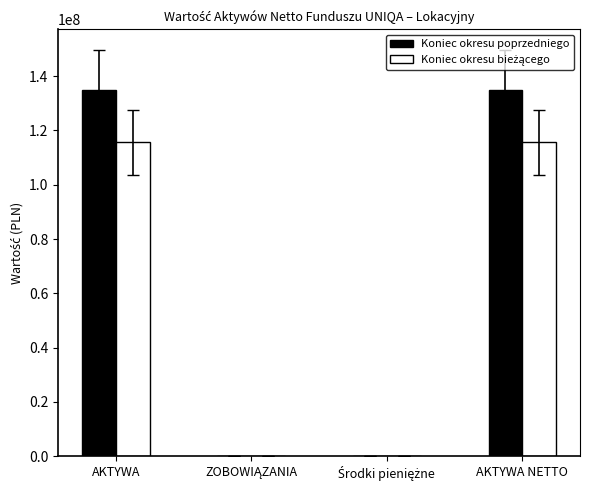

Which series has the largest total across all categories?

Koniec okresu poprzedniego